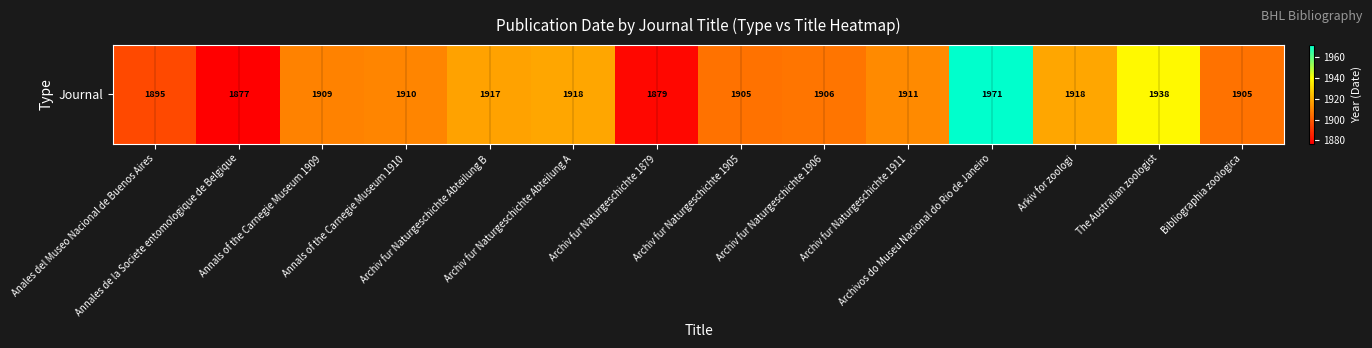

What is the maximum value shown in the chart?

1971